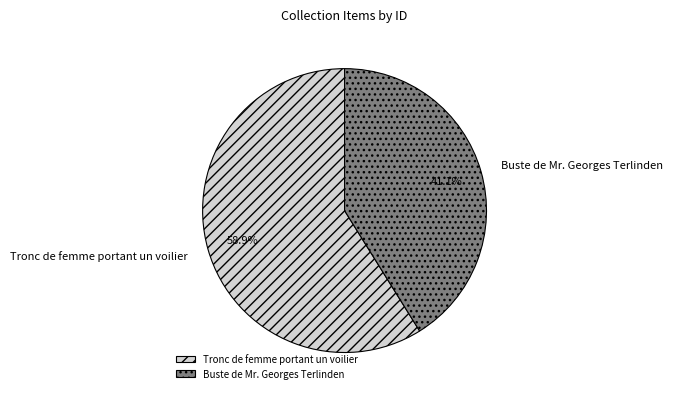

Count the number of slices in the pie.

2